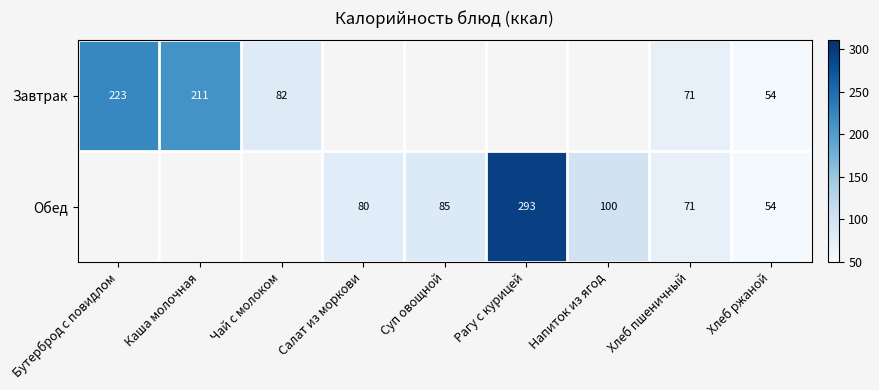

The Обед series shows 85 at Суп овощной. True or false?

True